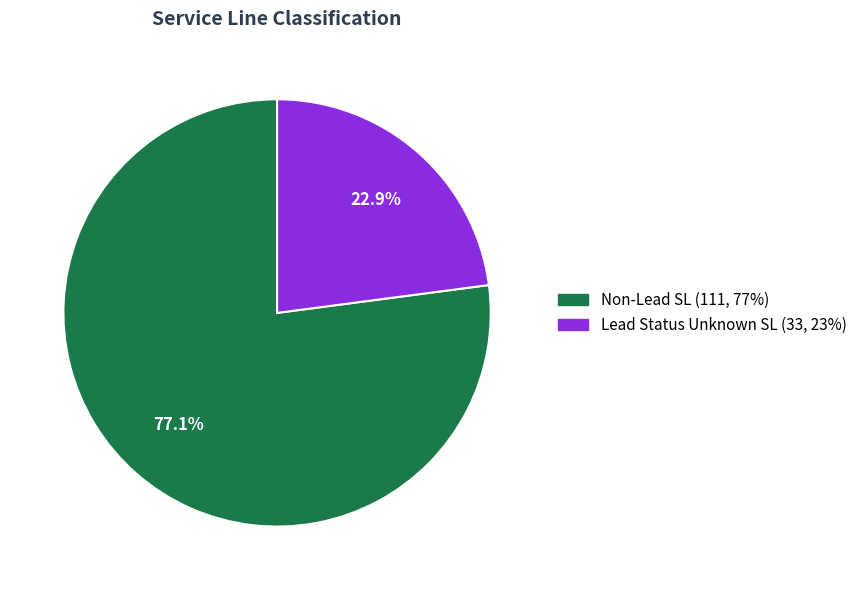

How many slices are in this pie chart?

2